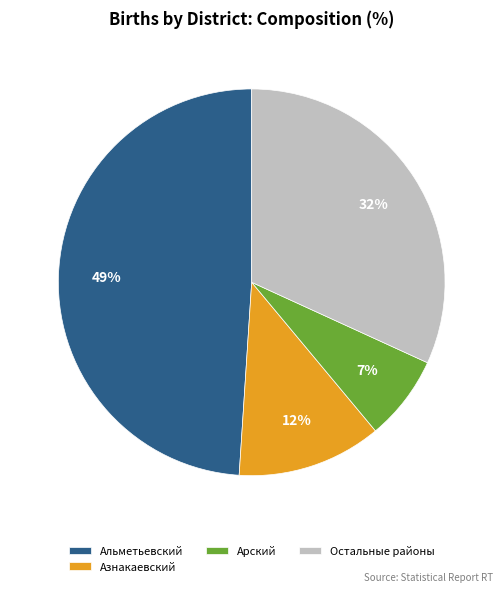

Between Остальные районы and Арский, which is larger?

Остальные районы